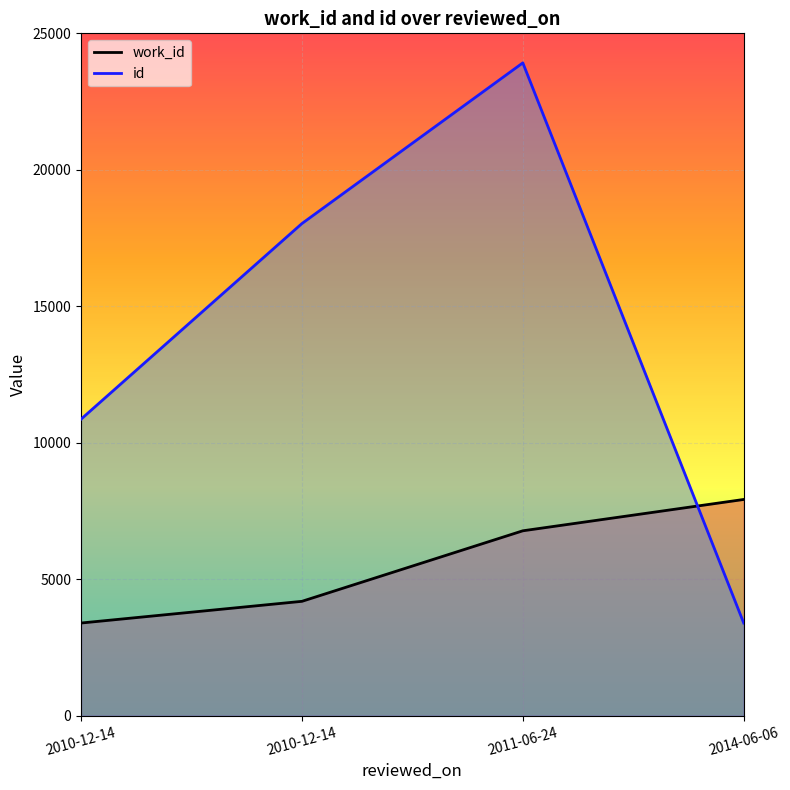

Which label corresponds to the smallest value in the chart?

2010-12-14